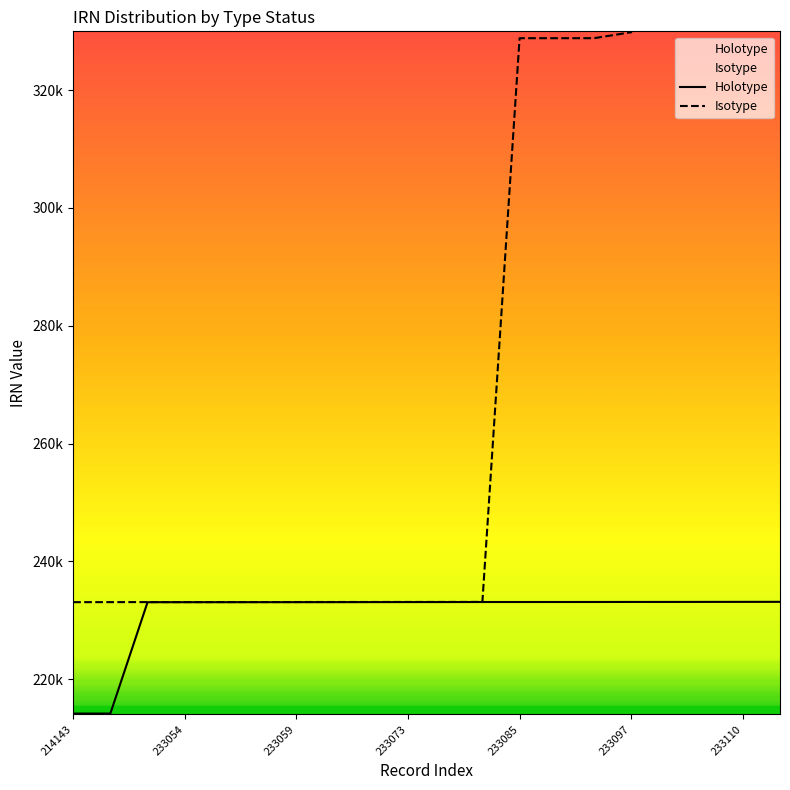

True or false: Isotype and Holotype cross at least once.

False